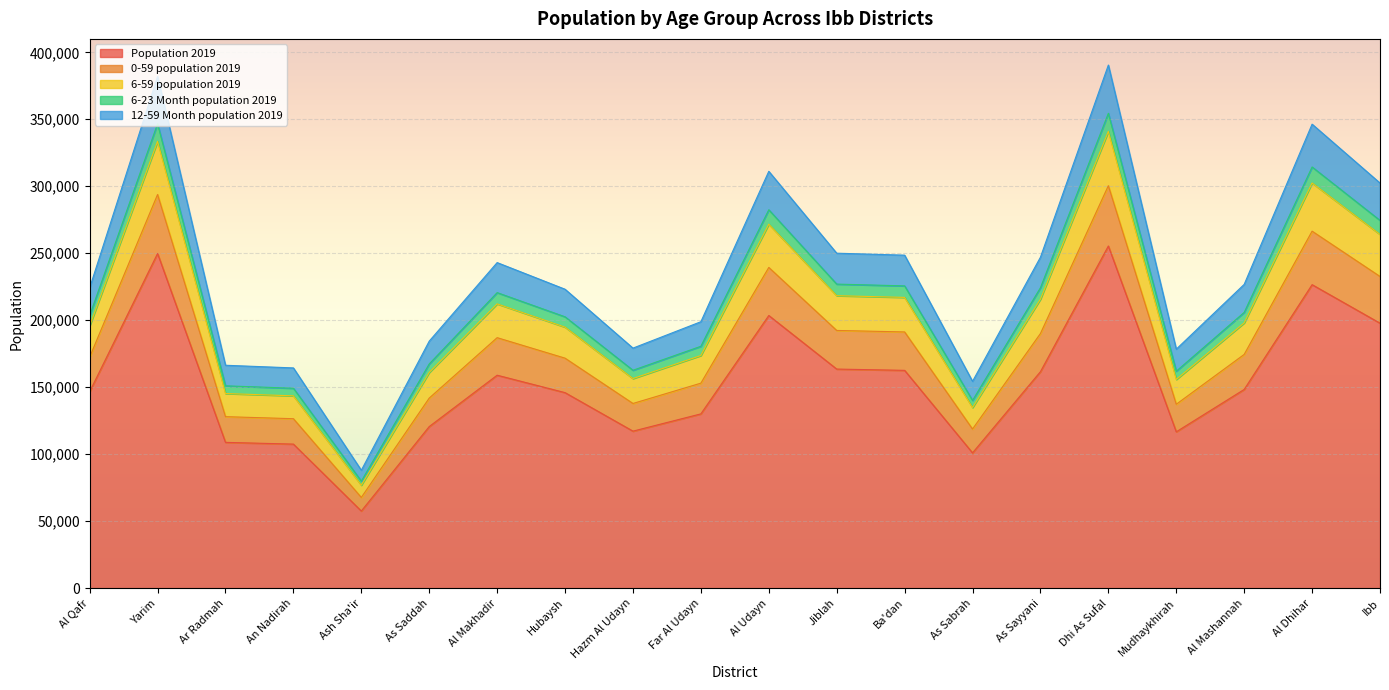

How many interior local peaks does the Population 2019 series have?

5